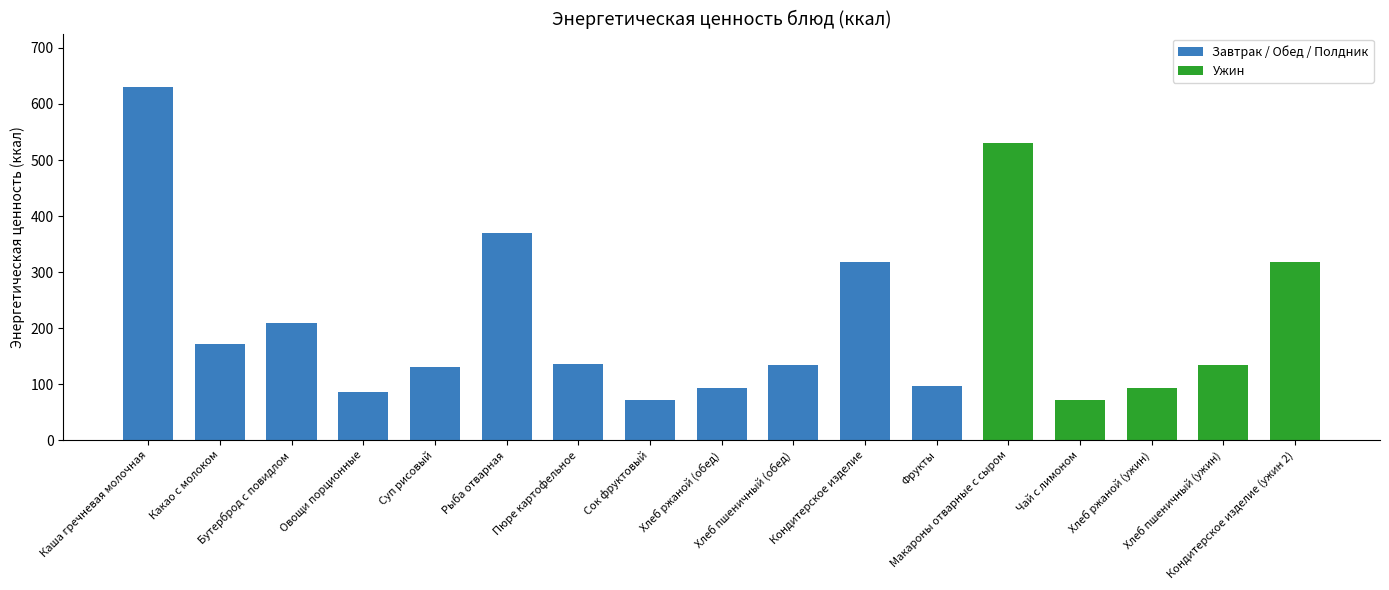

What is the average value?

211.6